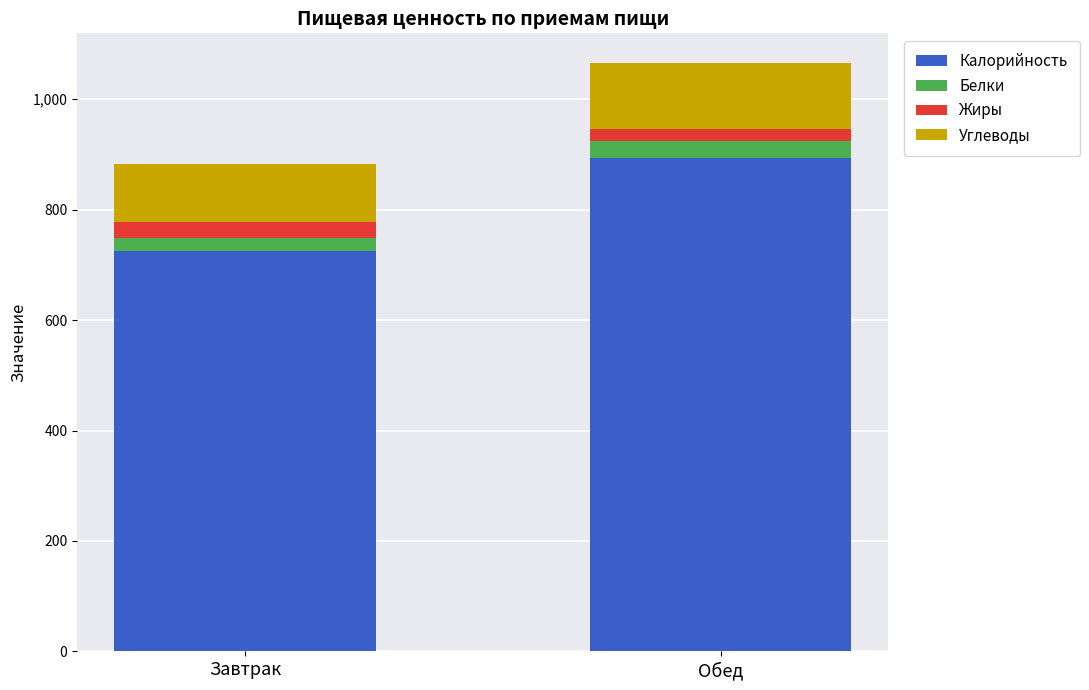

At which category is the sum across all series the highest?

Обед